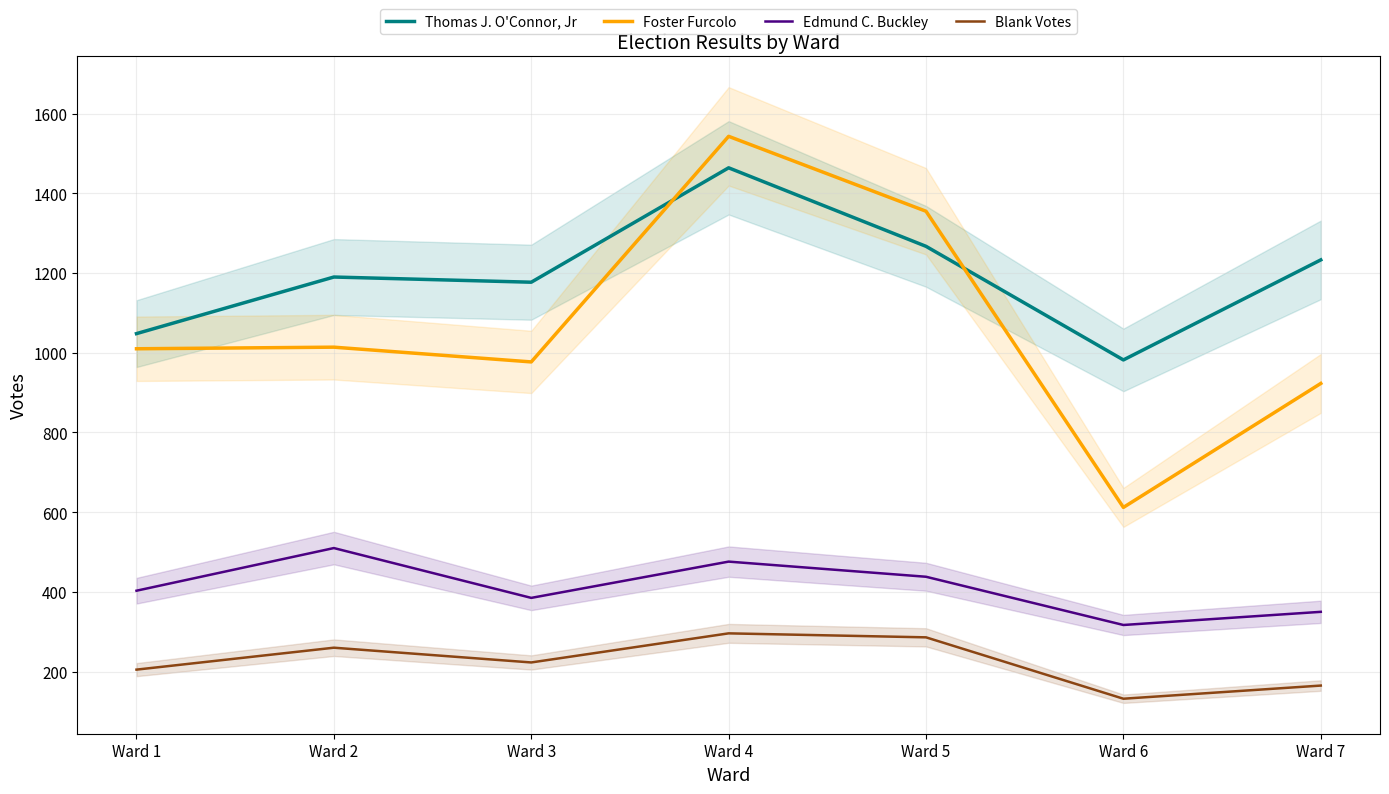

What is the approximate value of Thomas J. O'Connor, Jr at Ward 4, to the nearest 5?

1465